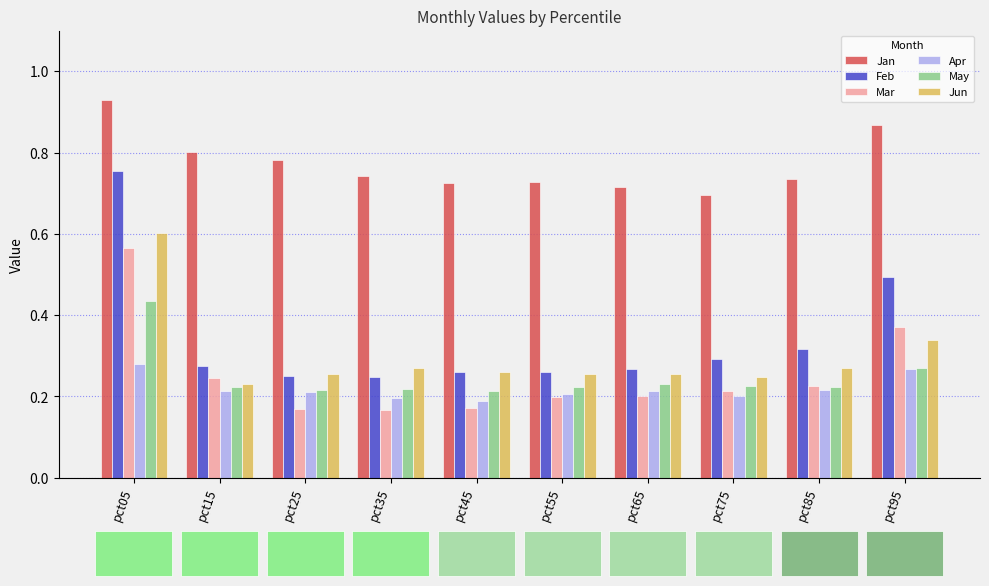

At which label does May reach its peak?

pct05